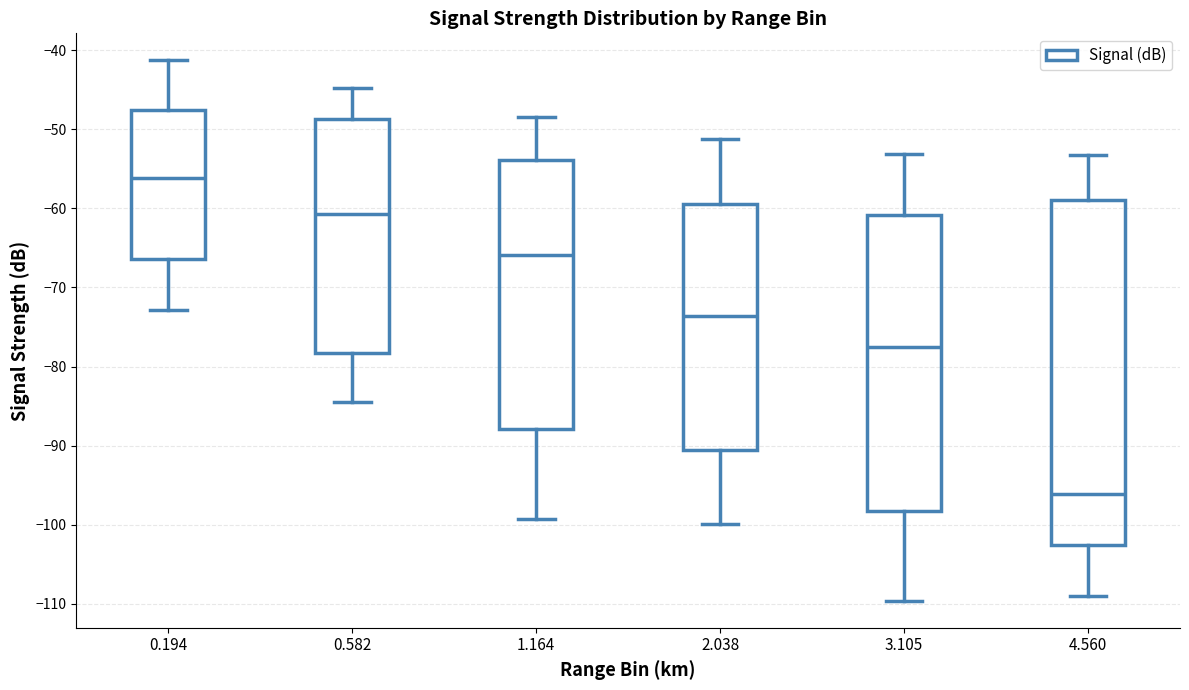

Where is the upper edge of the box at x = 1.164 on the y-axis? The values are not printed on the chart, so give them approximately, as read against the axis.

-54